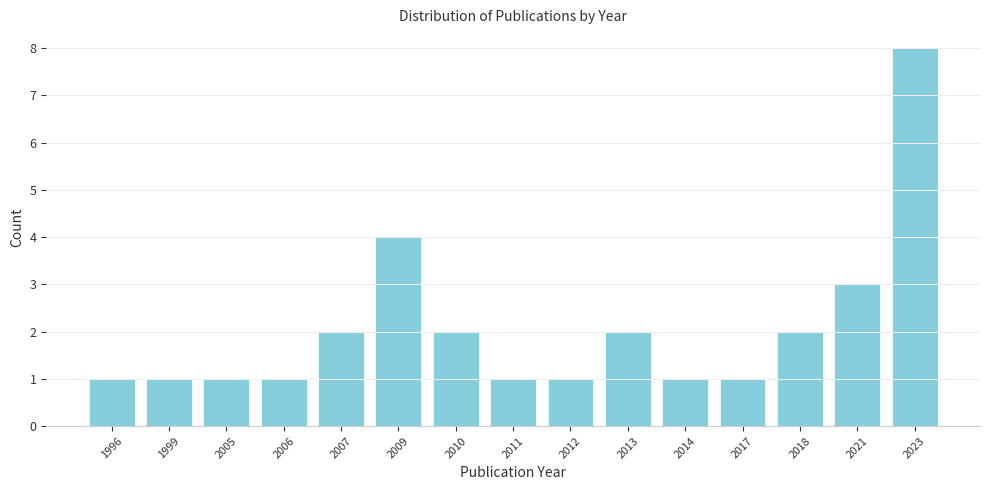

Reading left to right, list all the values displayed in this chart.

1996=1	1999=1	2005=1	2006=1	2007=2	2009=4	2010=2	2011=1	2012=1	2013=2	2014=1	2017=1	2018=2	2021=3	2023=8